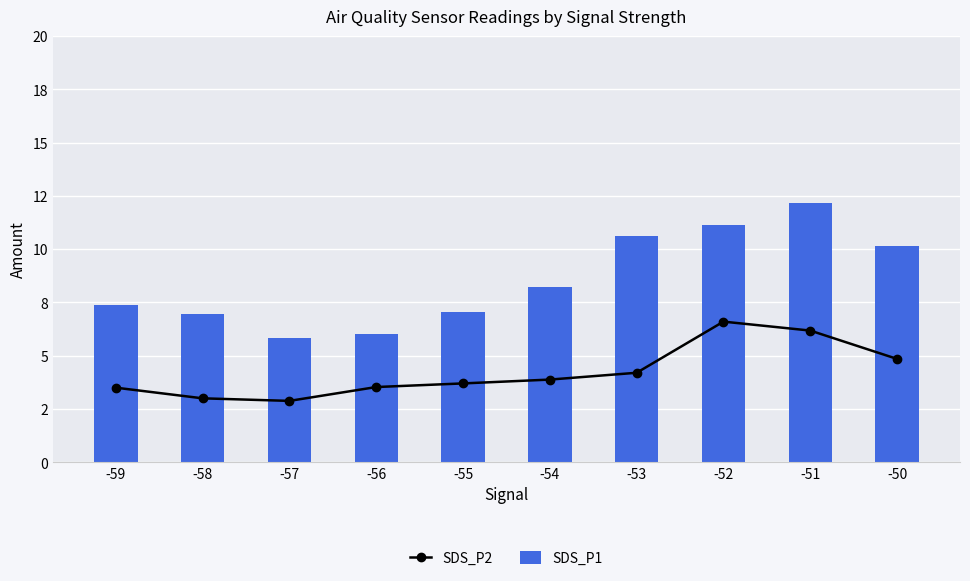

Which series has the widest spread of values?

SDS_P1